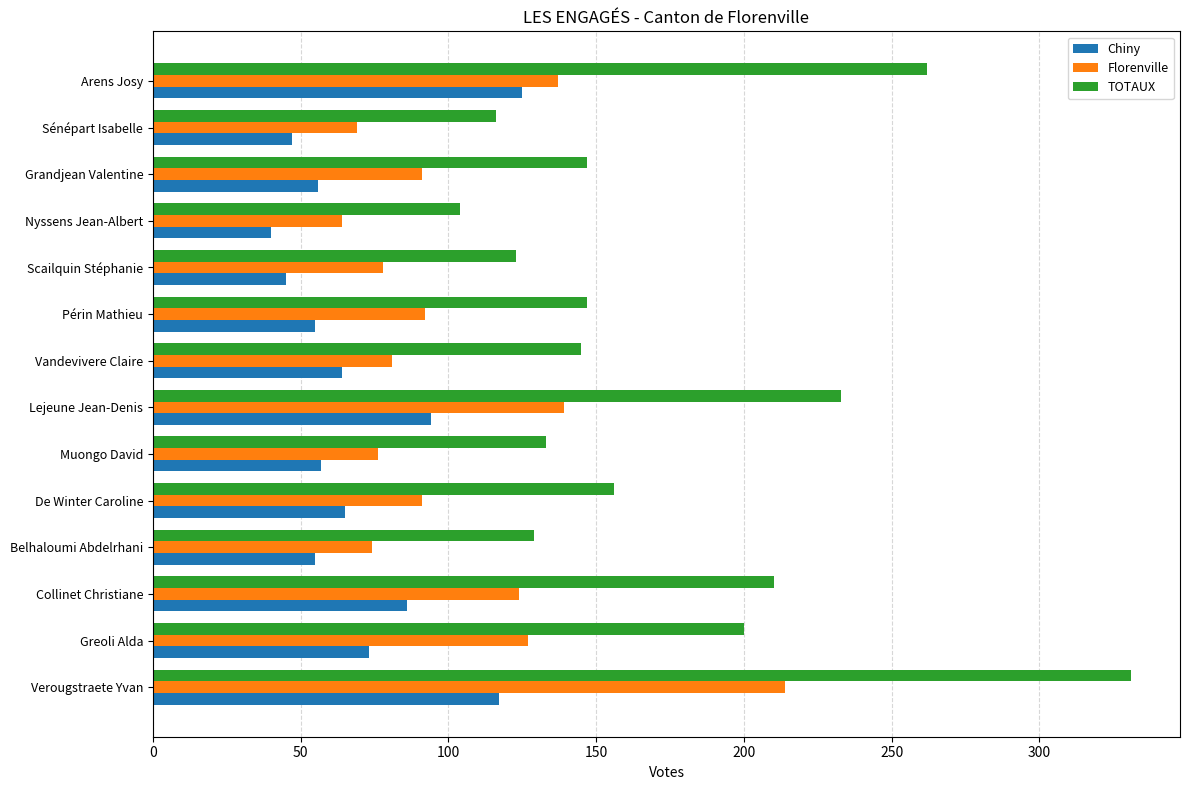

What is the average value of the TOTAUX series?

174